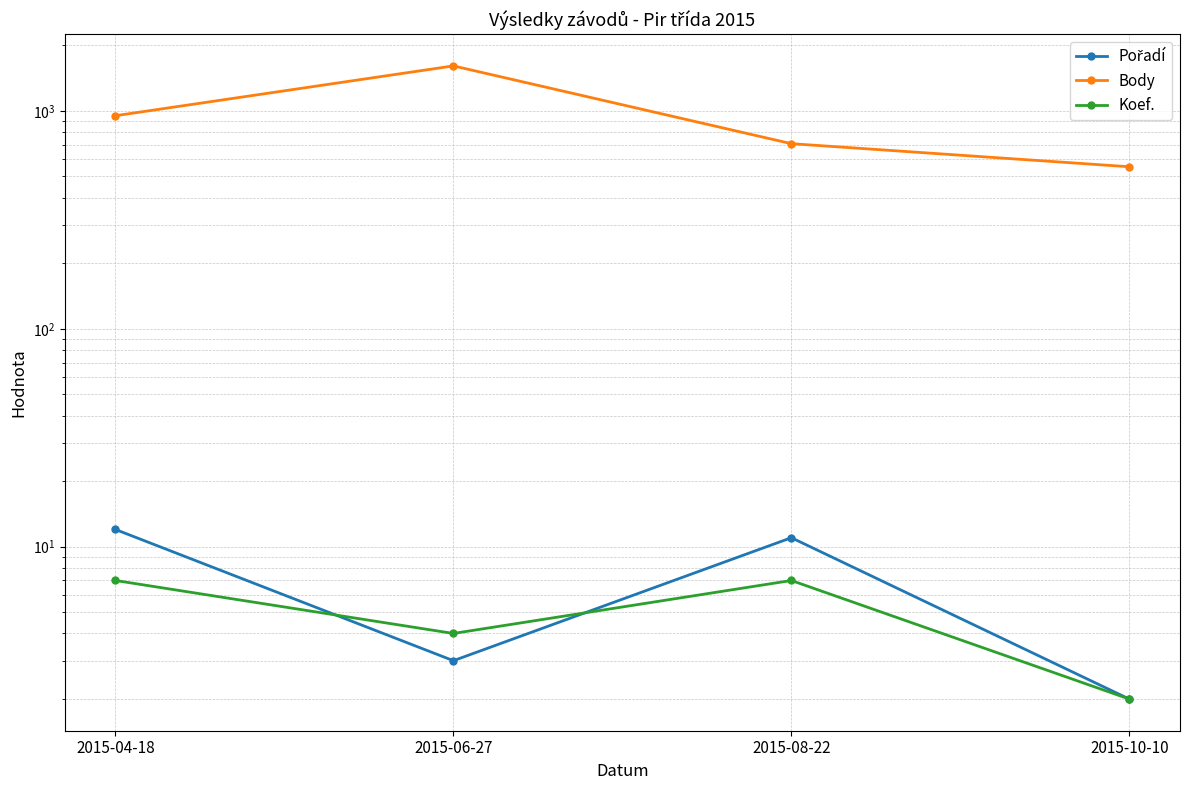

Between 2015-04-18 and 2015-10-10, which series saw the biggest shift?

Body